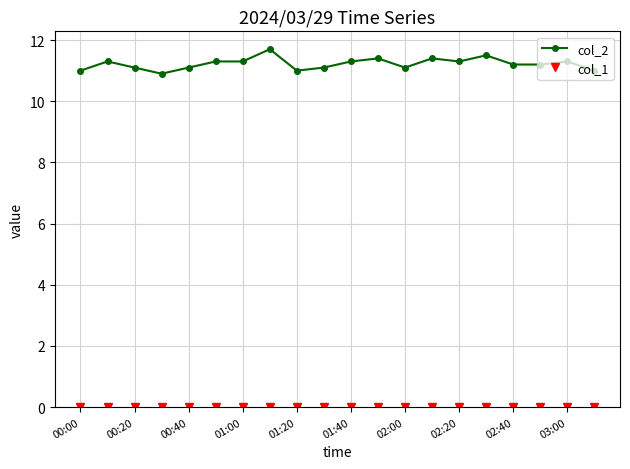

What is the average value of the col_2 series?

11.2